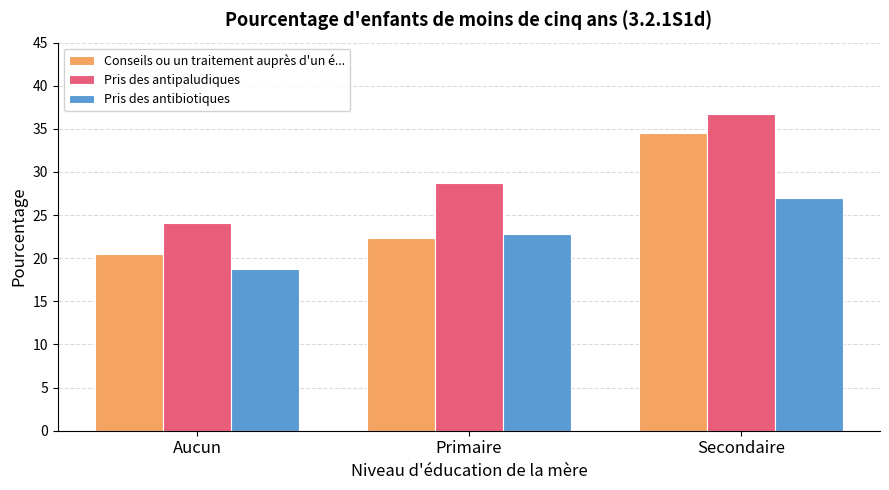

The value of Conseils ou un traitement auprès d'un é... at Aucun is 10.8. True or false?

False